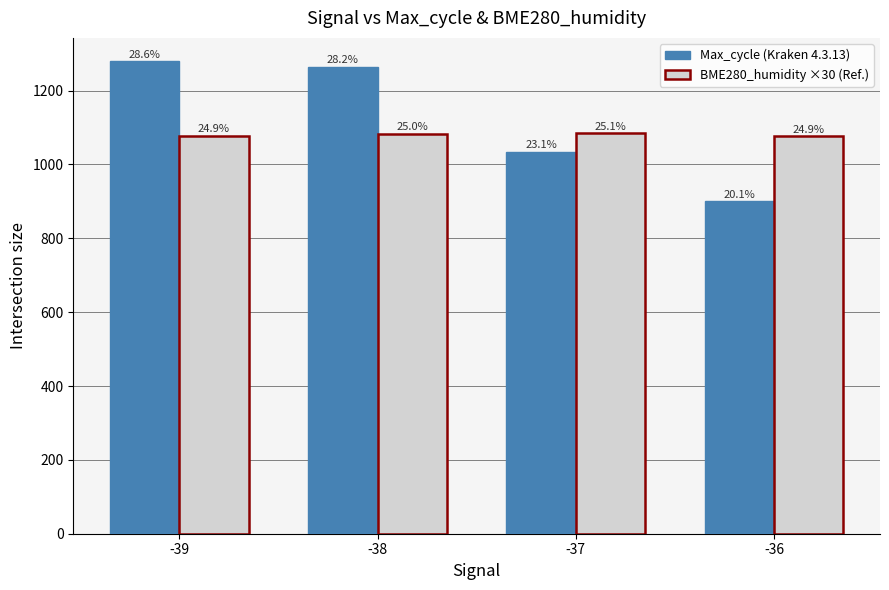

Reading left to right, extract all data points from this chart.

Max_cycle: 1278.8	1264.2	1034.5	900.0
BME280_humidity (×30): 1077.6	1081.9	1084.2	1076.1